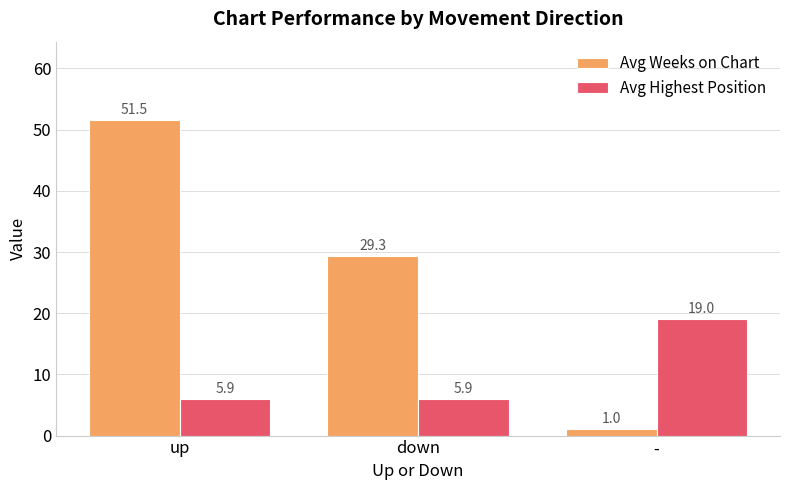

Which category has the lowest value in the Avg Weeks on Chart series?

-